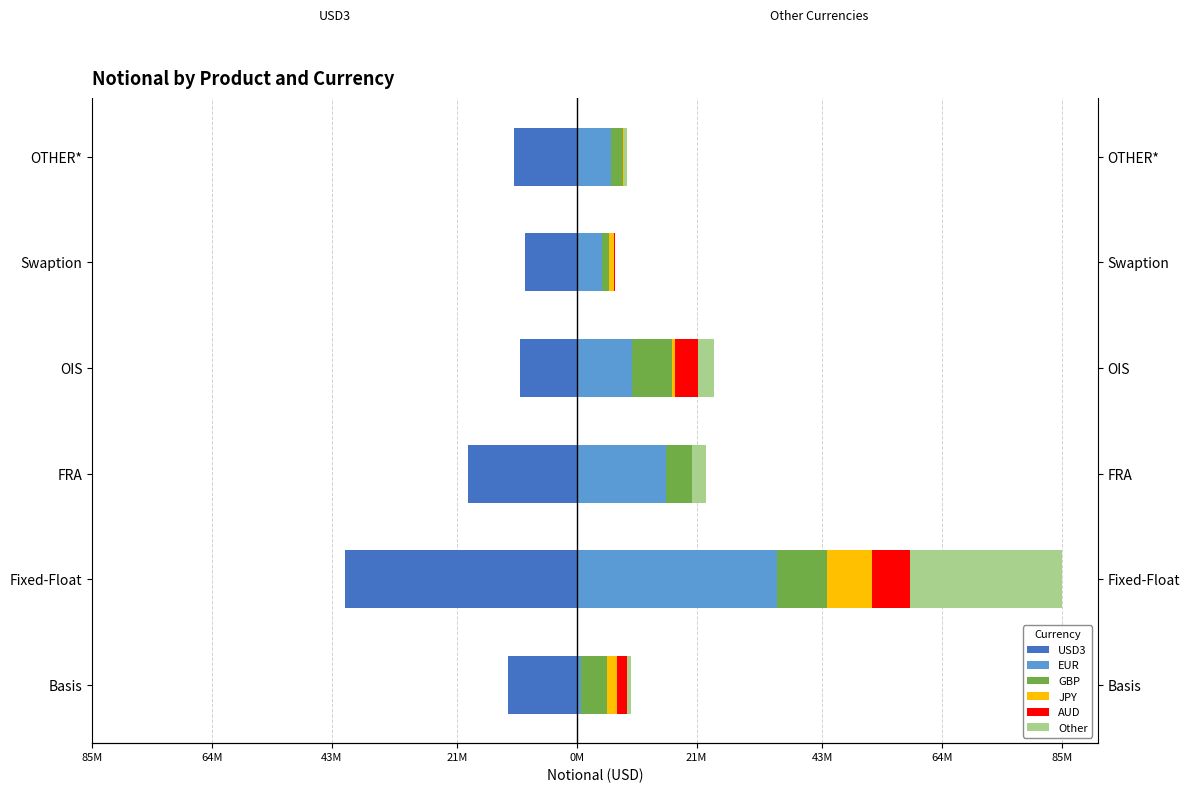

Rank the series at 21M from highest to lowest value.

EUR, GBP, AUD, Other, JPY, USD3